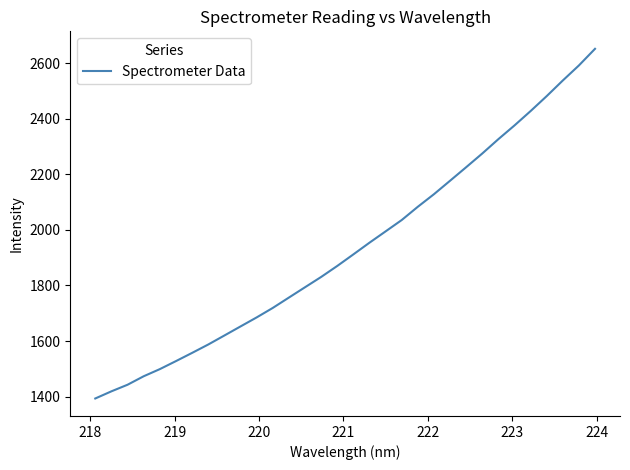

What is the difference between the maximum and minimum values?

1259.5